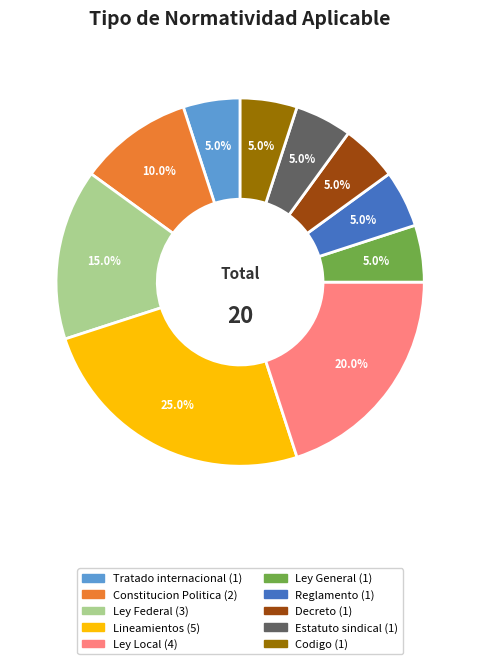

How much of the chart is everything except Decreto?

95.0%